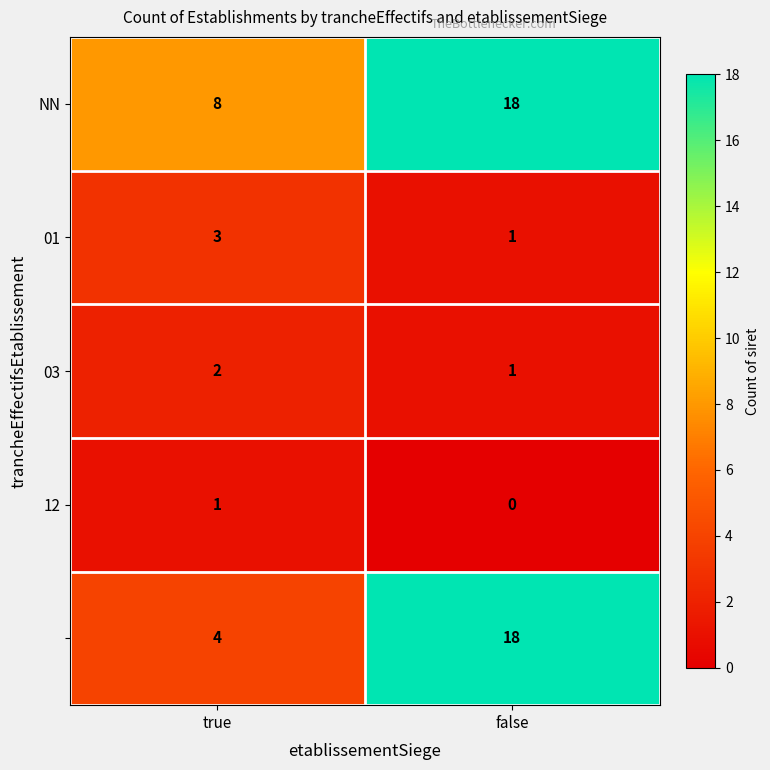

What is the total value across all series at false?

38